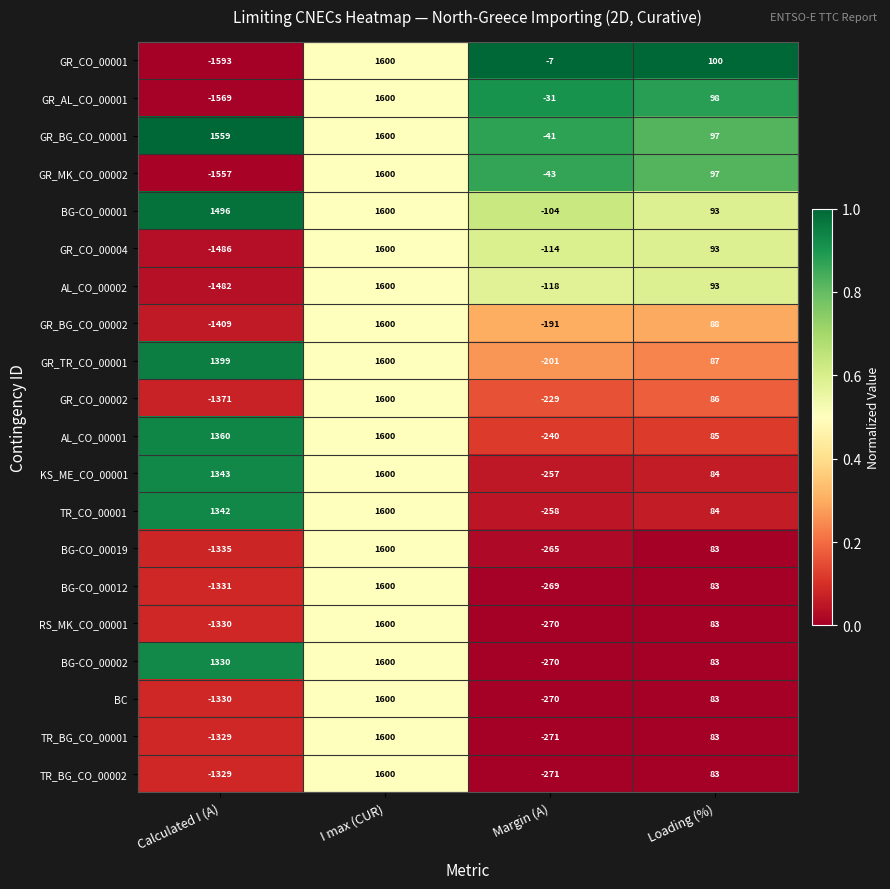

How many data points does each series have?

4